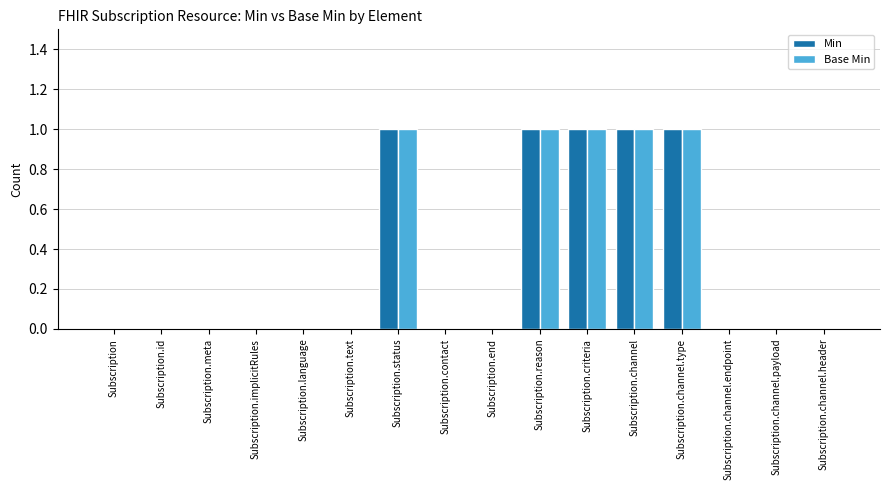

What is the total value across all series at Subscription.channel?

2